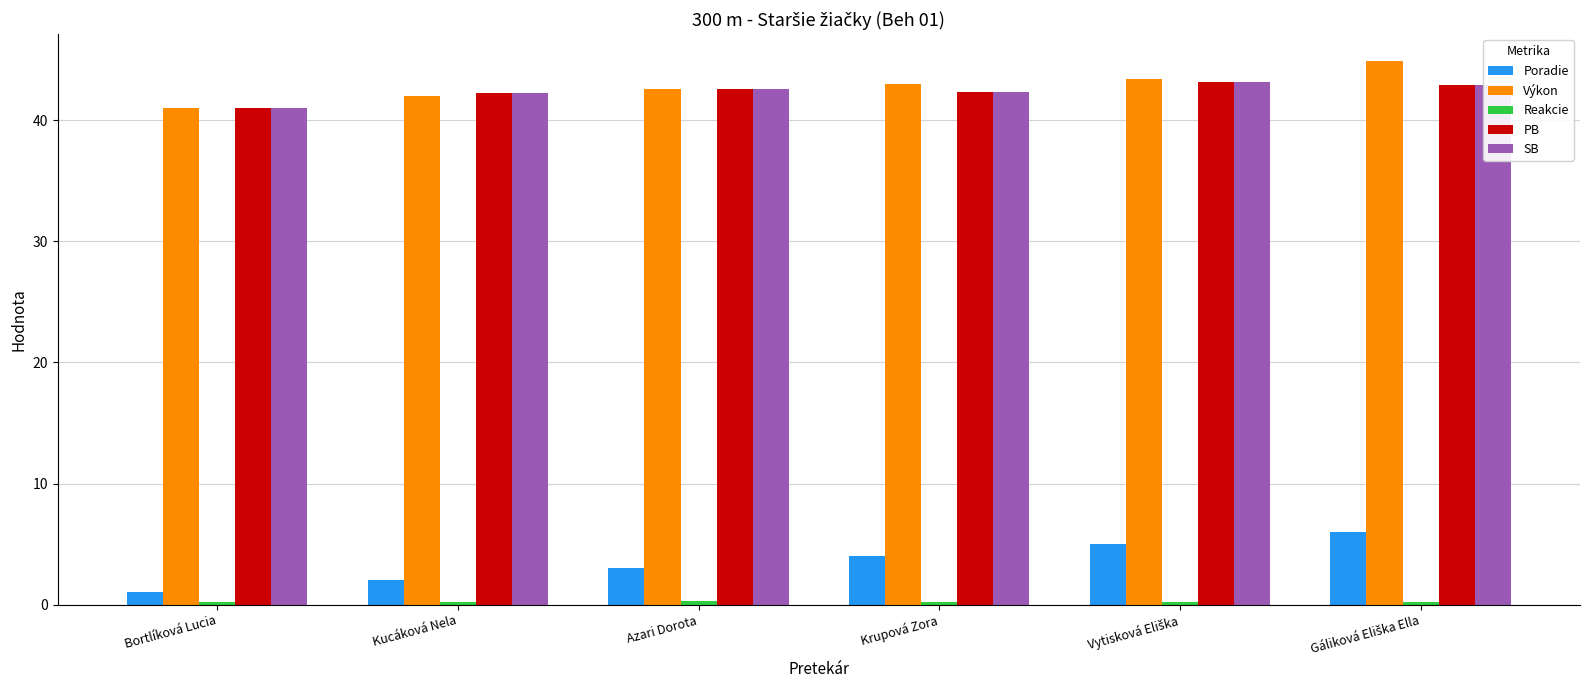

Which series has the widest spread of values?

Poradie